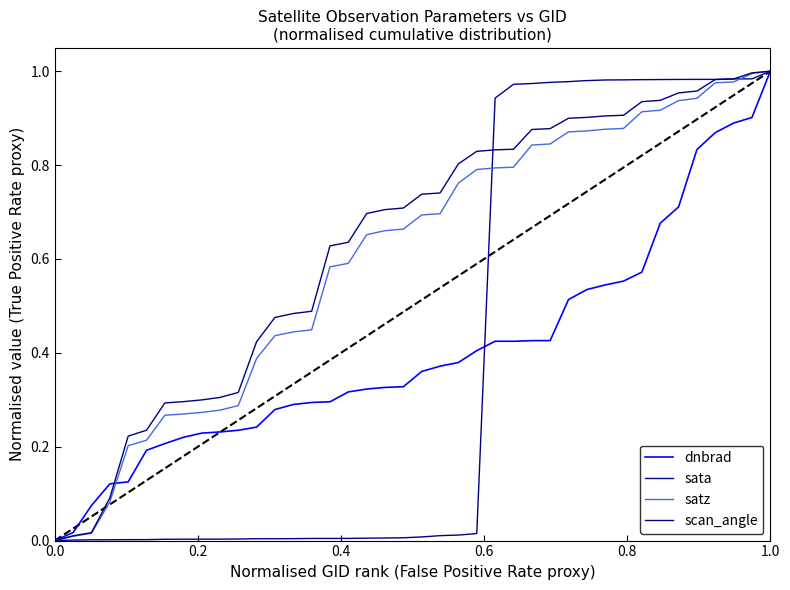

After their last crossing, which series has the higher values: sata or dnbrad?

sata